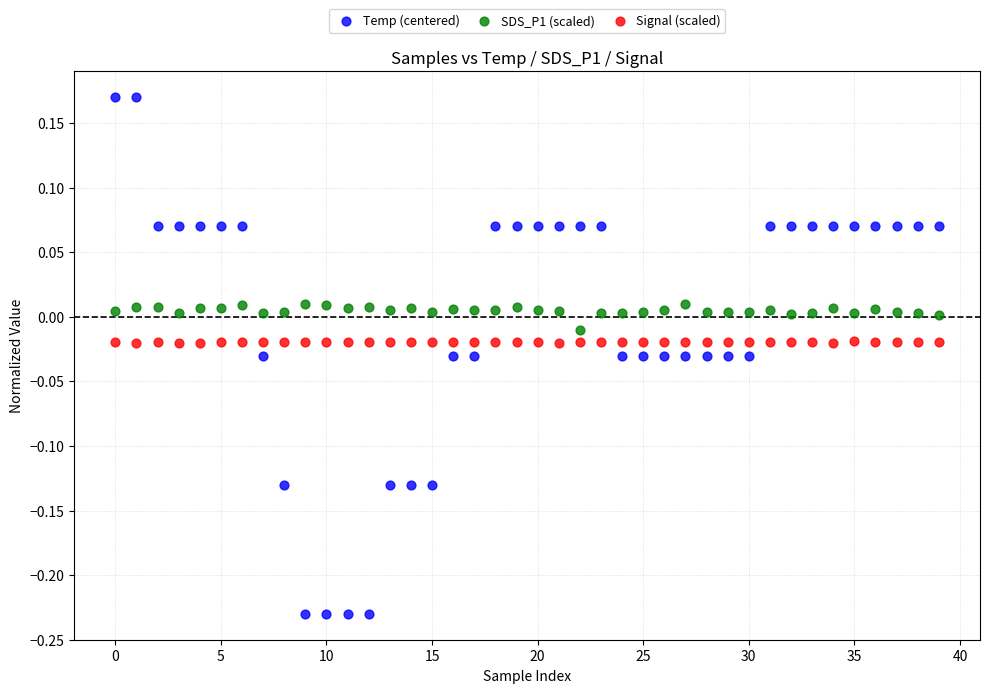

What are all the series names shown in the legend?

Temp (centered), SDS_P1 (scaled), Signal (scaled)